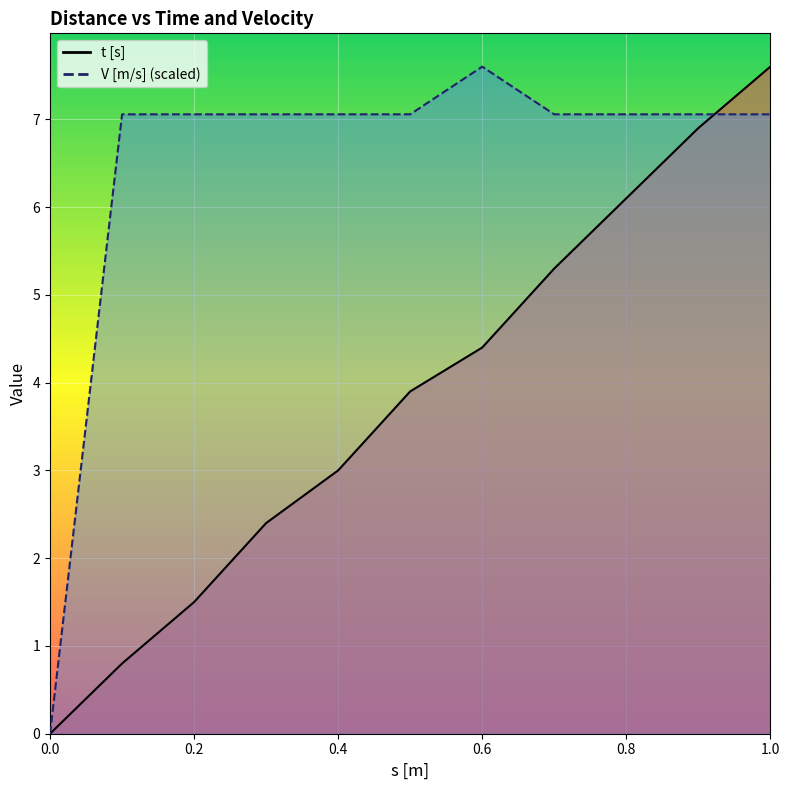

Rank the series at 0.1 from highest to lowest value.

V [m/s], t [s]